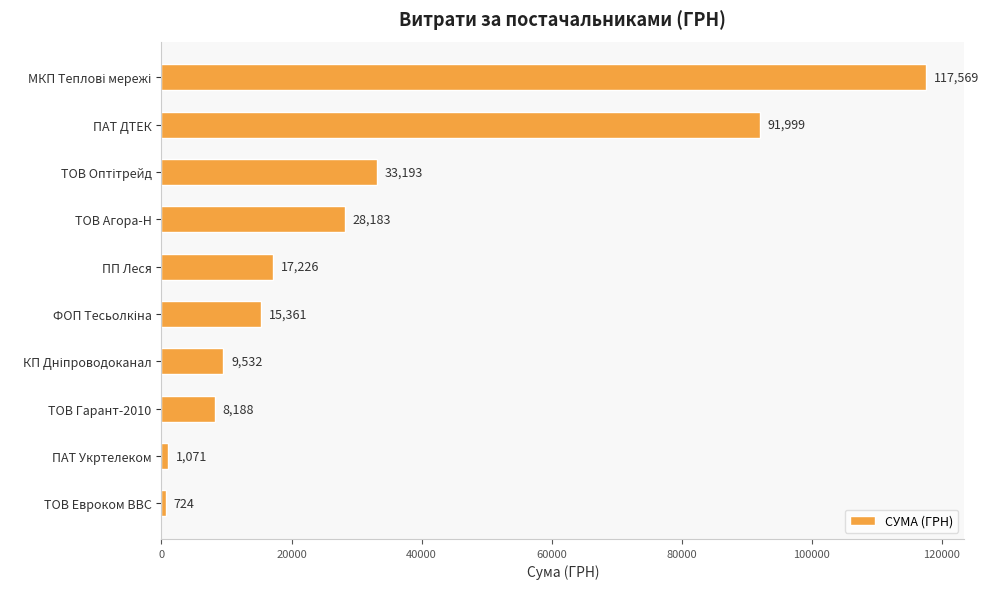

Which has a higher value, ПП Леся or ТОВ Гарант-2010?

ПП Леся